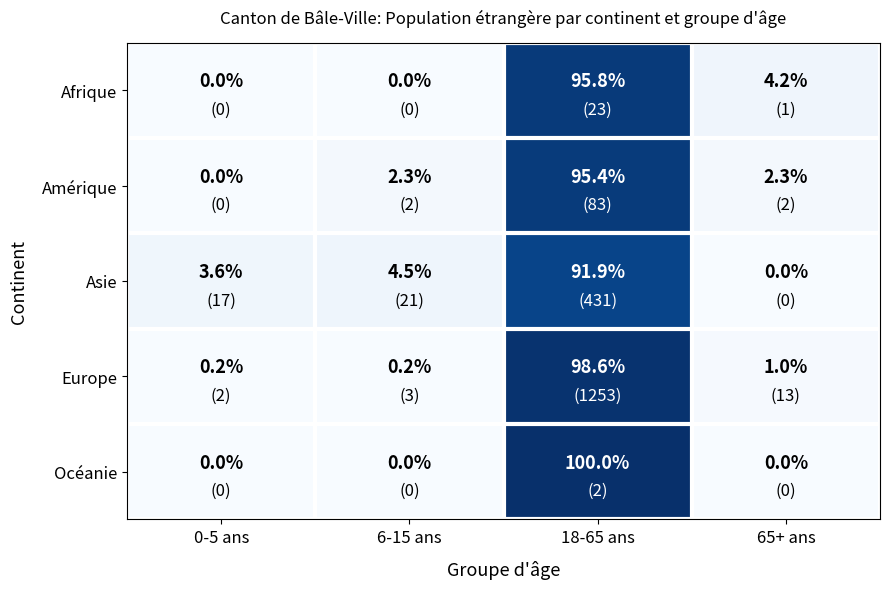

What is the greatest value displayed?

100.0